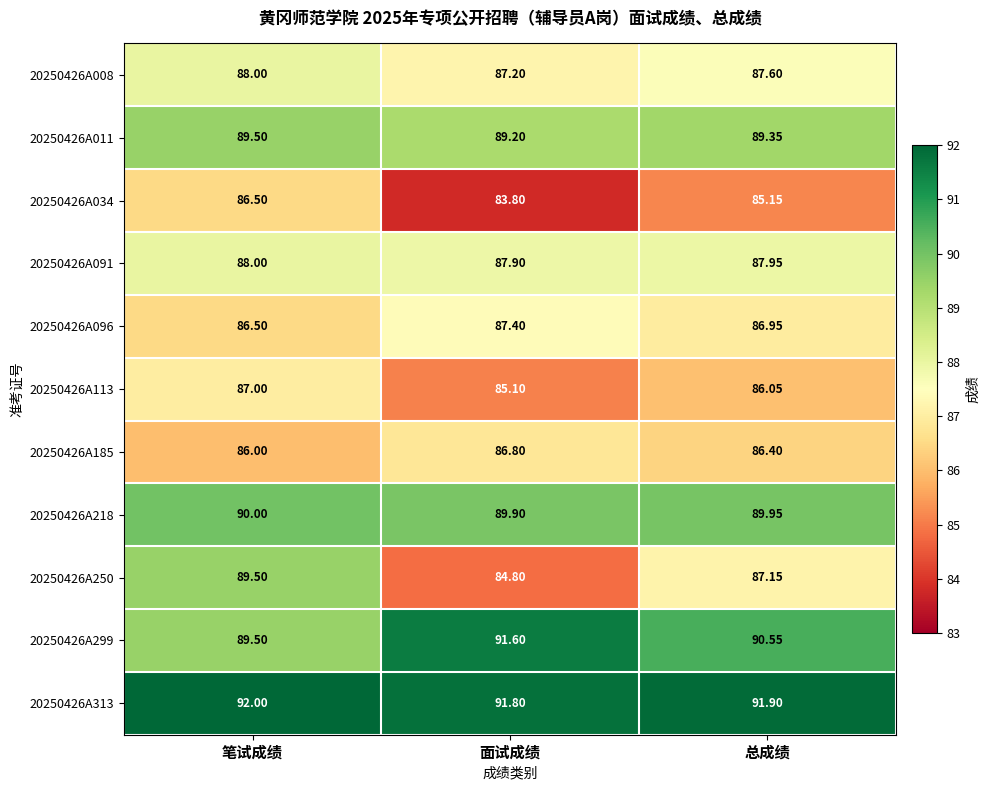

At which label does 20250426A218 reach its peak?

笔试成绩